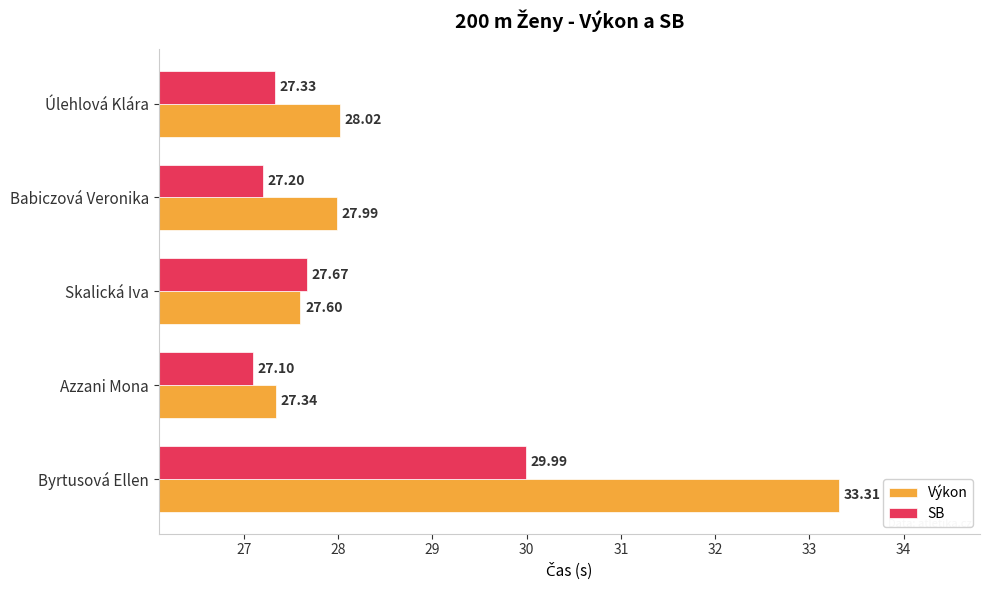

At which category is the sum across all series the highest?

Byrtusová Ellen